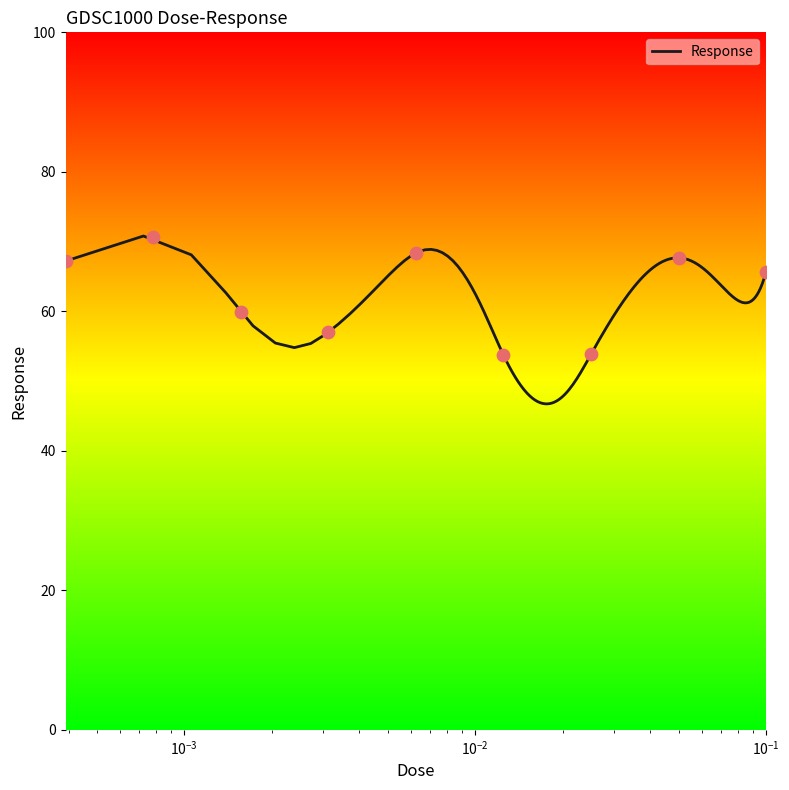

What is the ratio of the value at 0.00078125 to the value at 0.1?

1.1